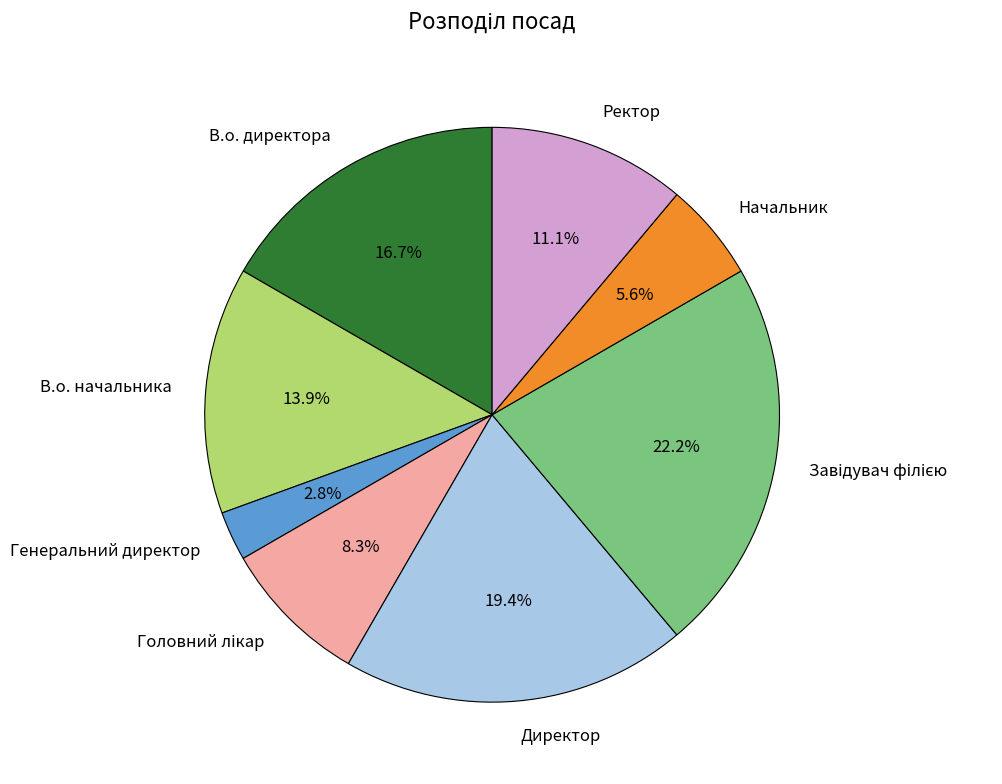

To the nearest percent, what is the difference between the В.о. директора and В.о. начальника slice percentages?

3%